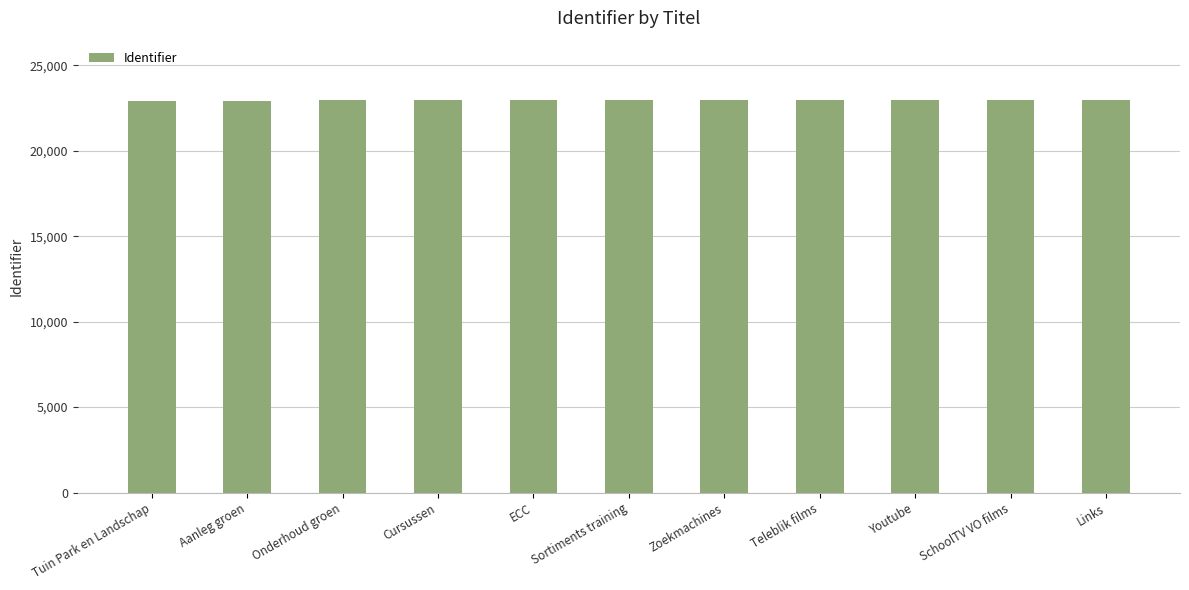

What is the approximate value at Youtube?

22981